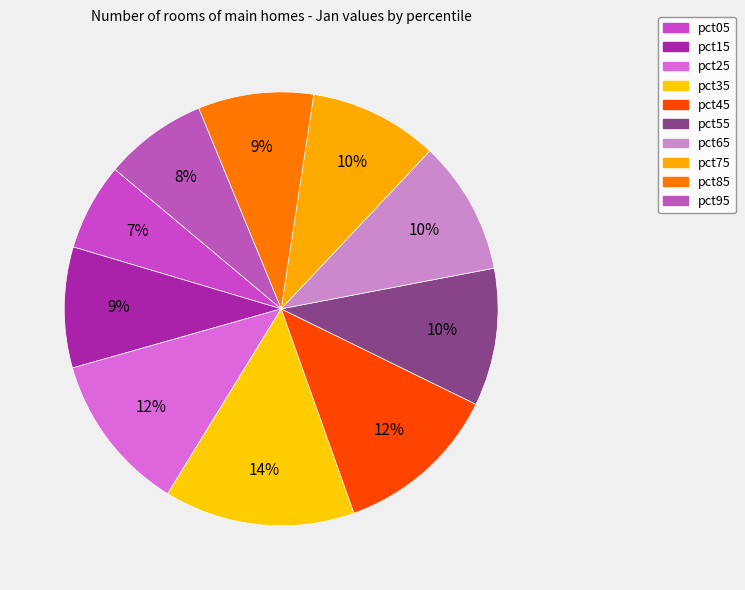

What is the change in value from pct35 to pct75?

-0.2